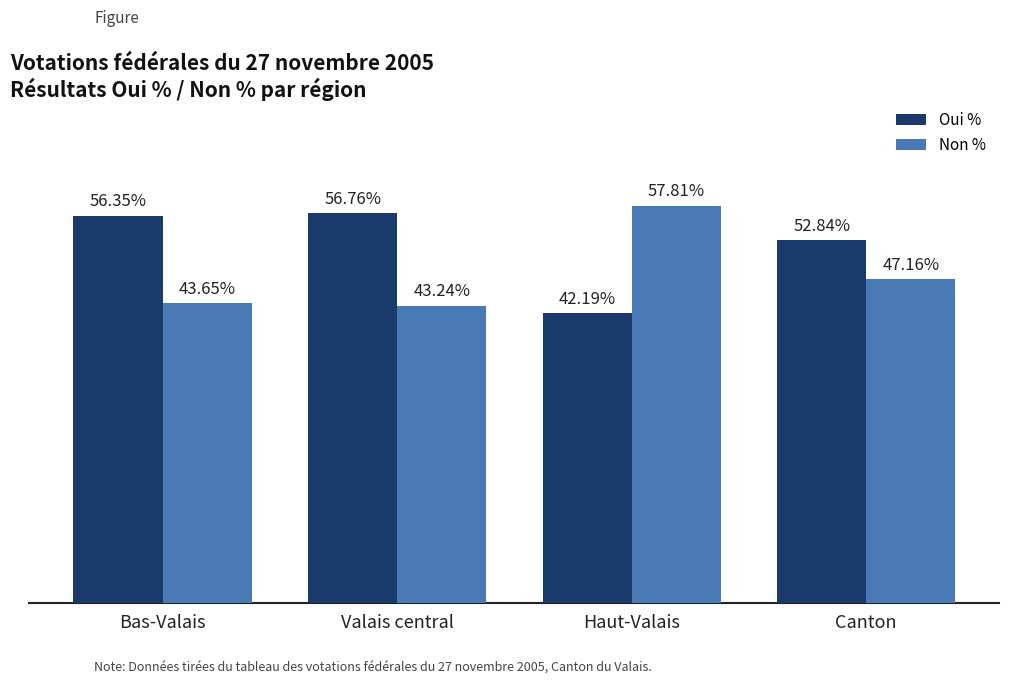

What is the label of the 2nd bar from the left?

Valais central